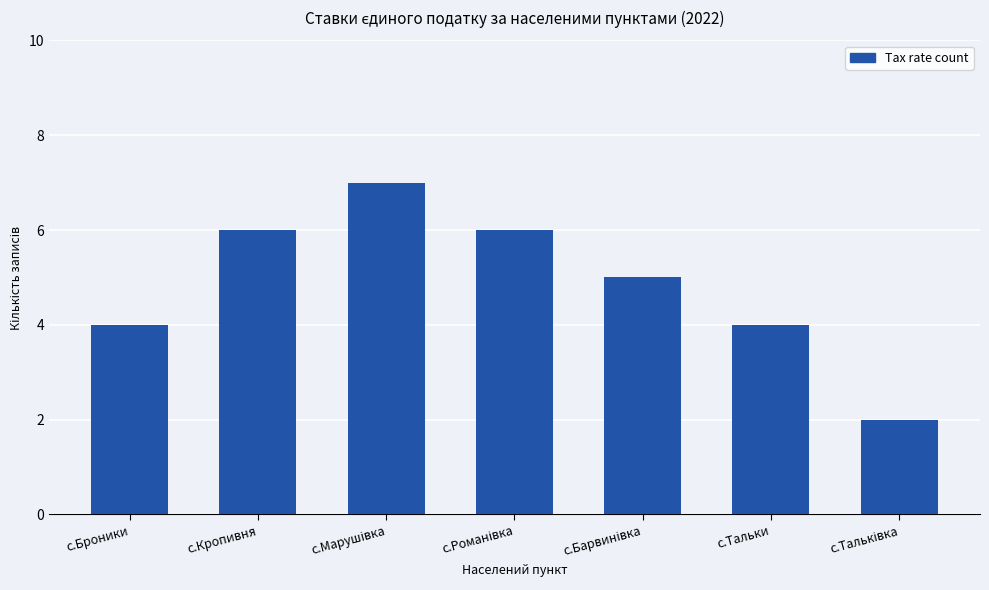

Approximately how many times larger is the value at с.Тальки compared to с.Кропивня?

0.7